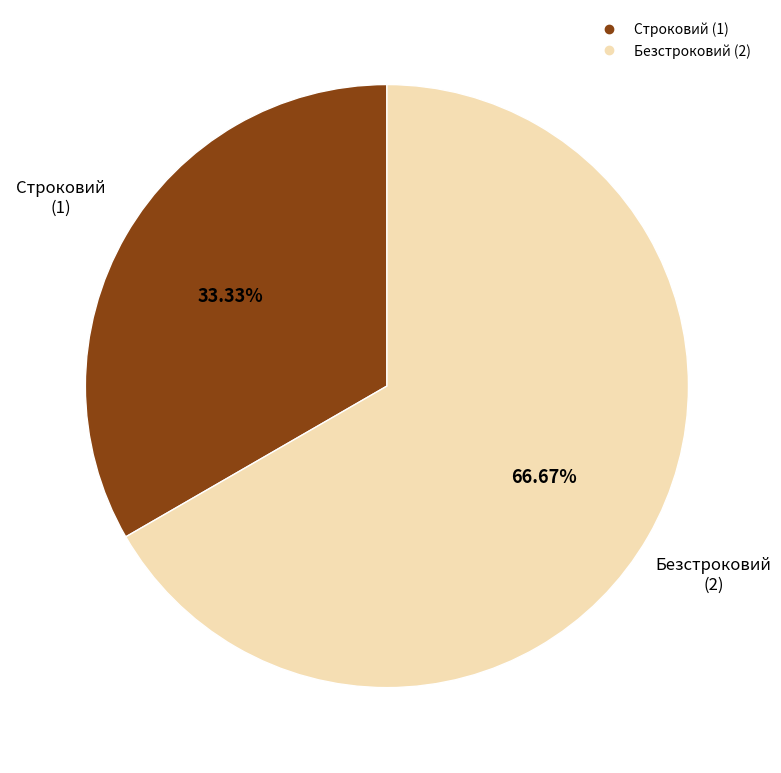

Is the sum of Безстроковий and Строковий greater than half?

Yes